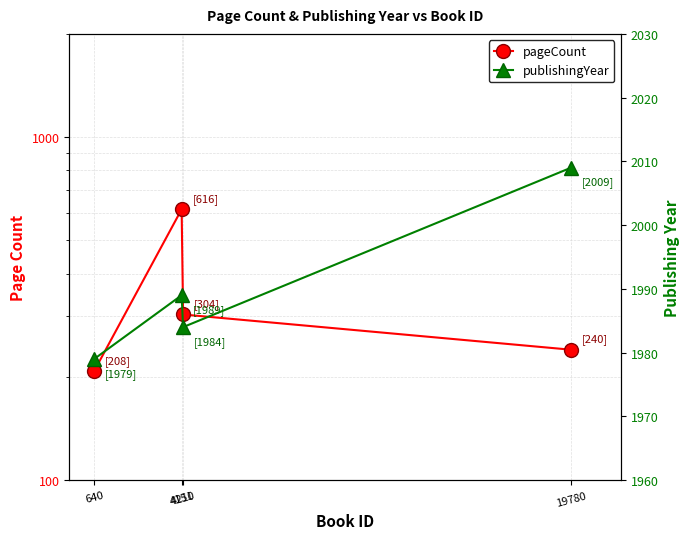

What is the difference between the publishingYear values at 4151 and 19780?

20